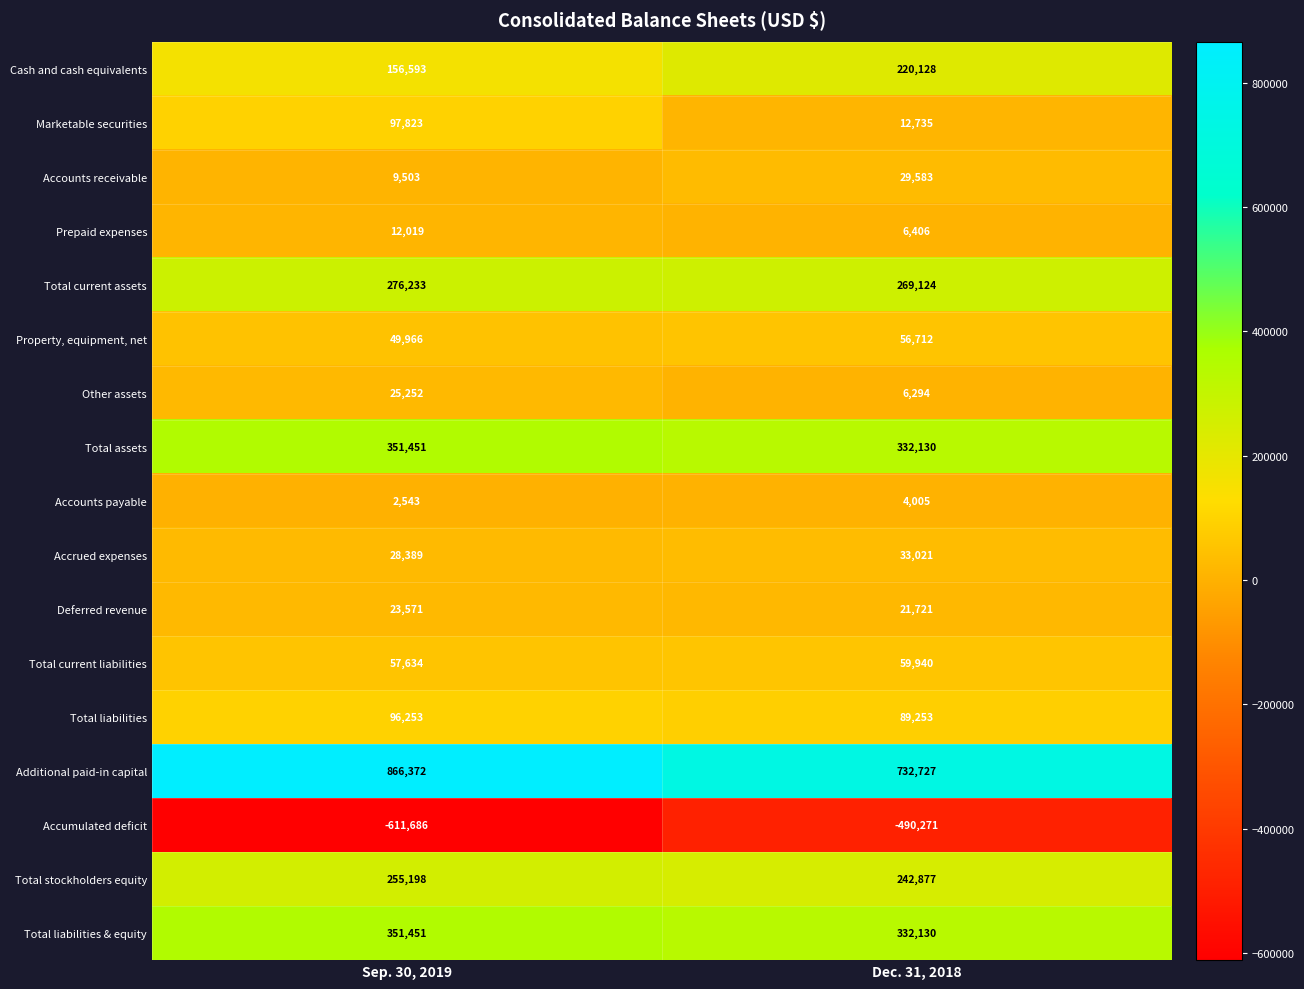

What is the maximum value shown in the chart?

866372